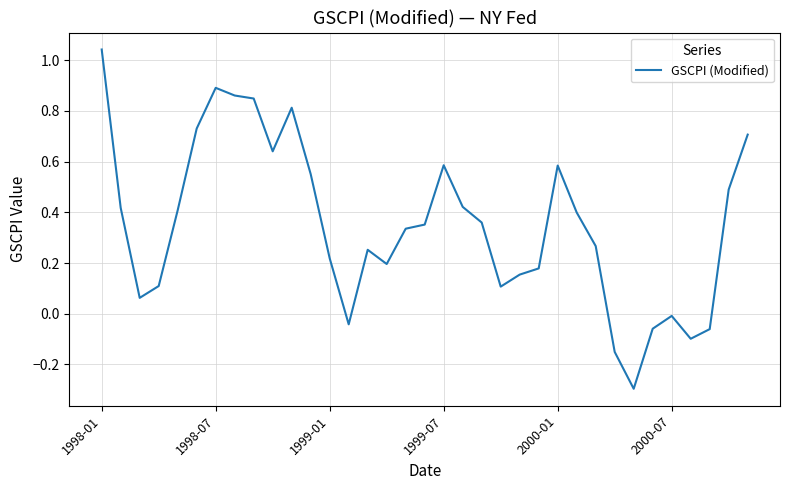

What is the smallest value displayed?

-0.3